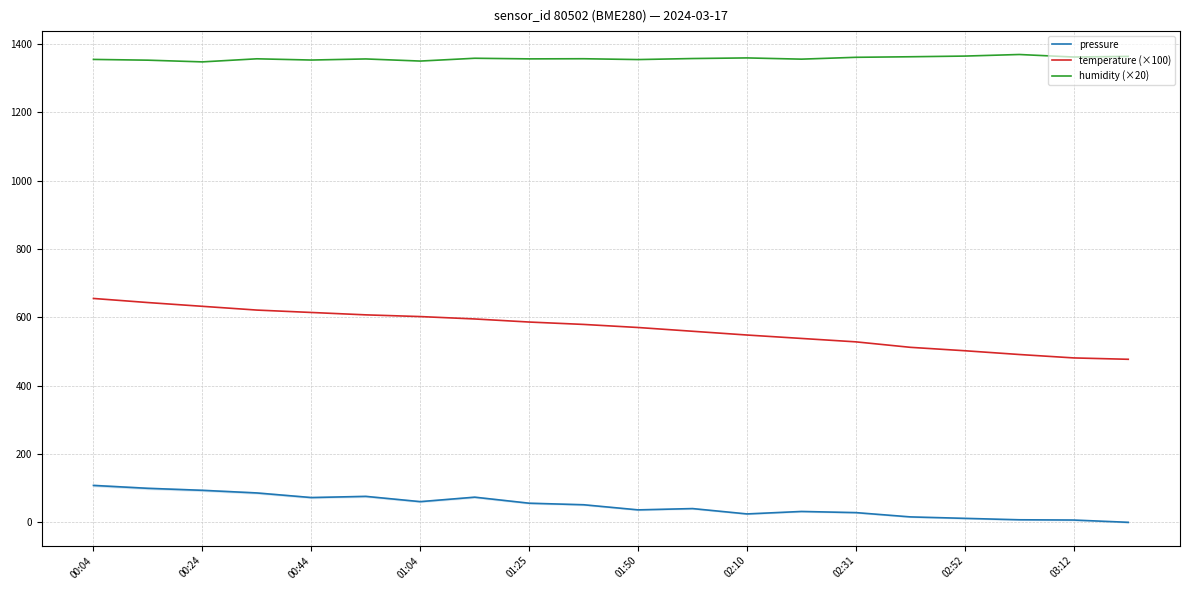

What is the average value of the pressure series?

49.0